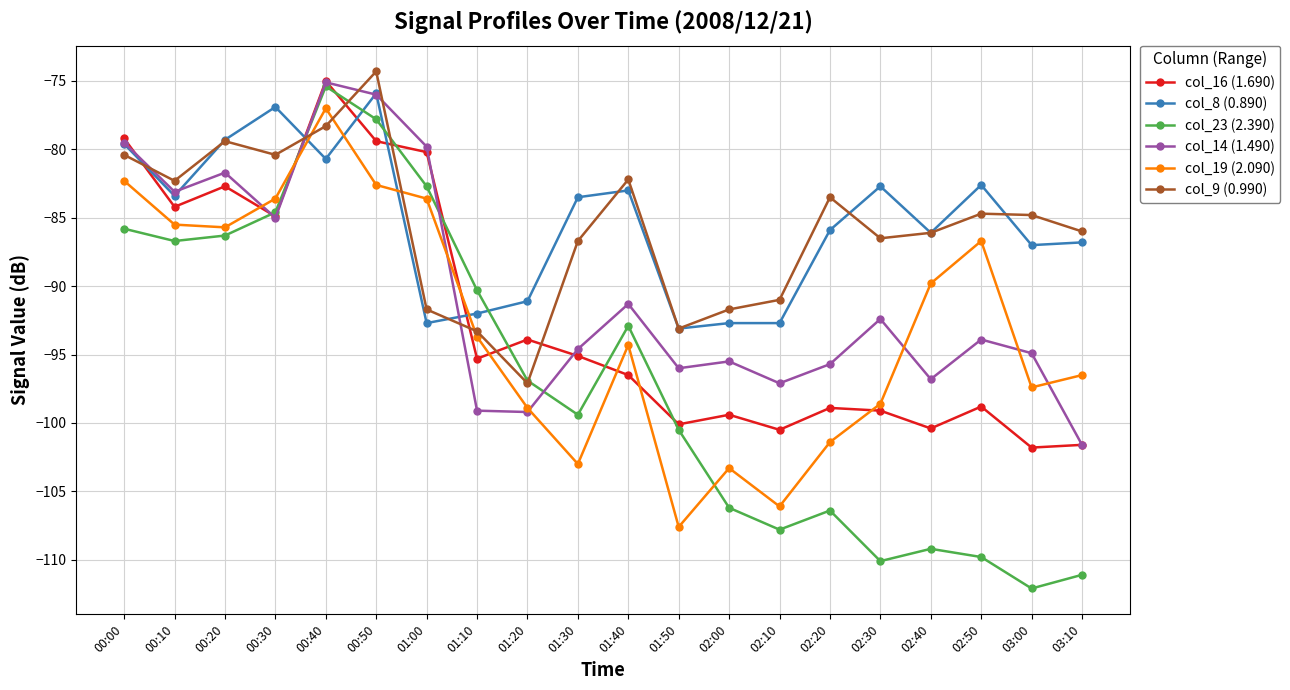

What is the value of the col_14 (1.490) point at the 17th from the left?

-96.8